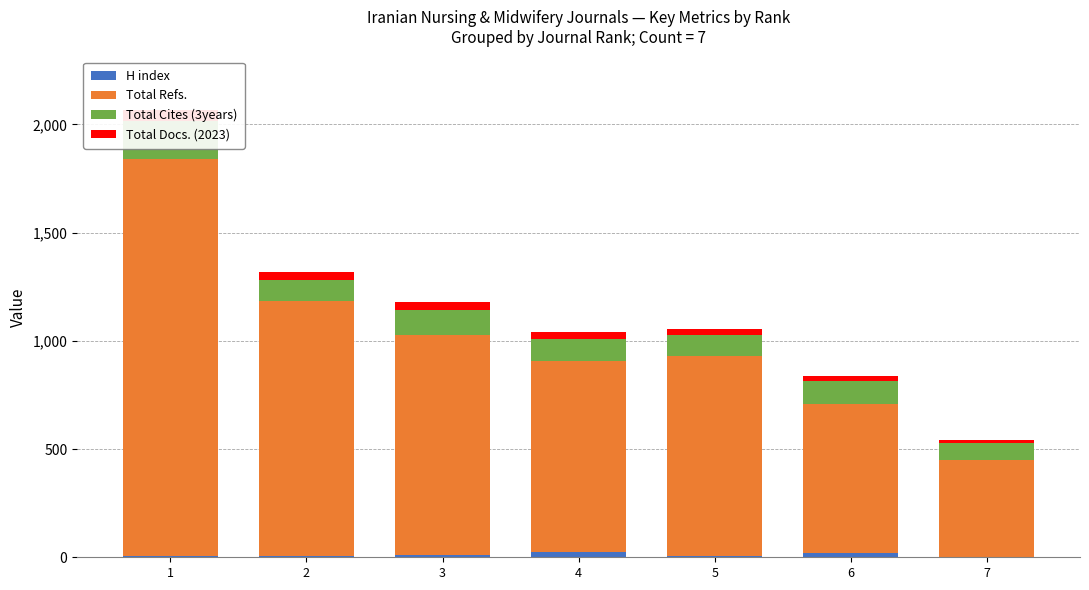

At which category does the chart reach its peak across all series?

1